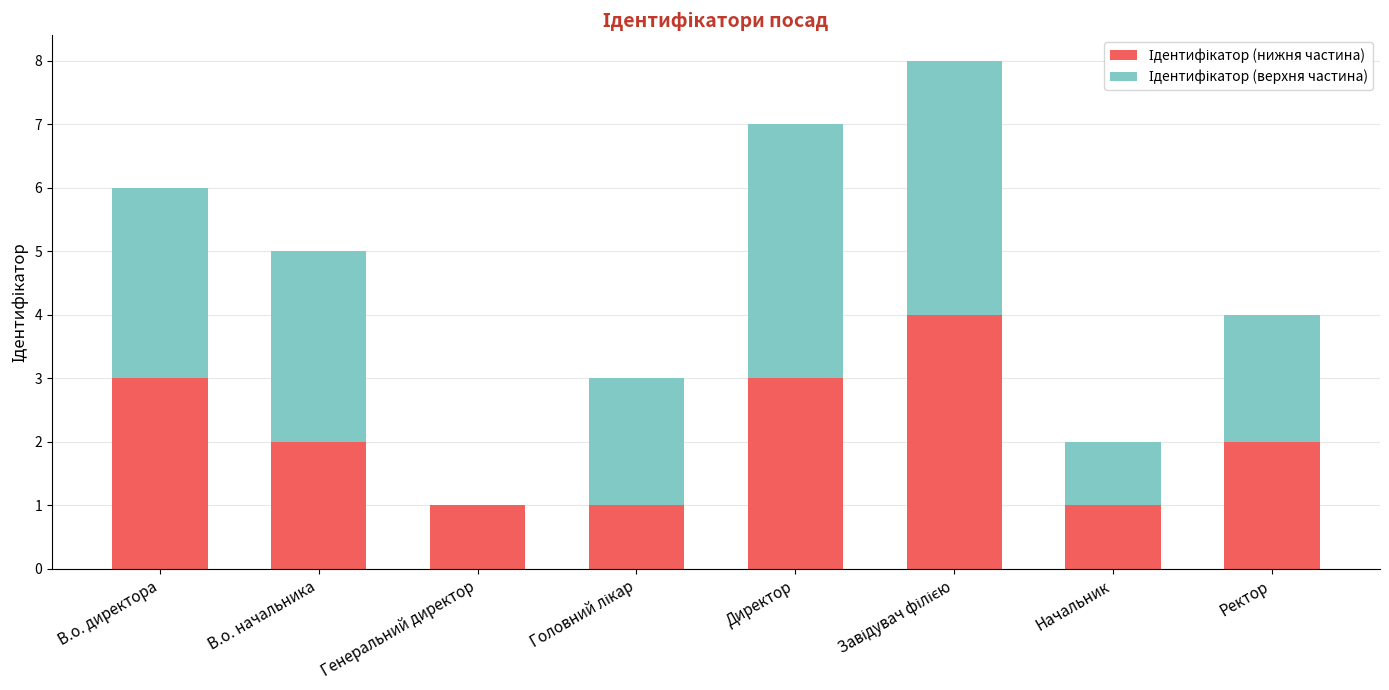

What is the total value across all series at Ректор?

4